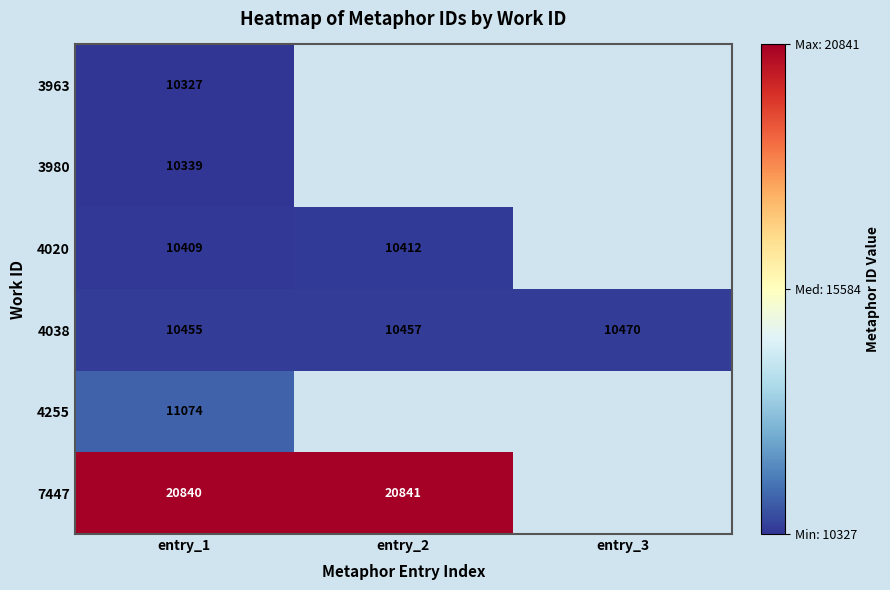

At which category is the sum across all series the highest?

entry_1